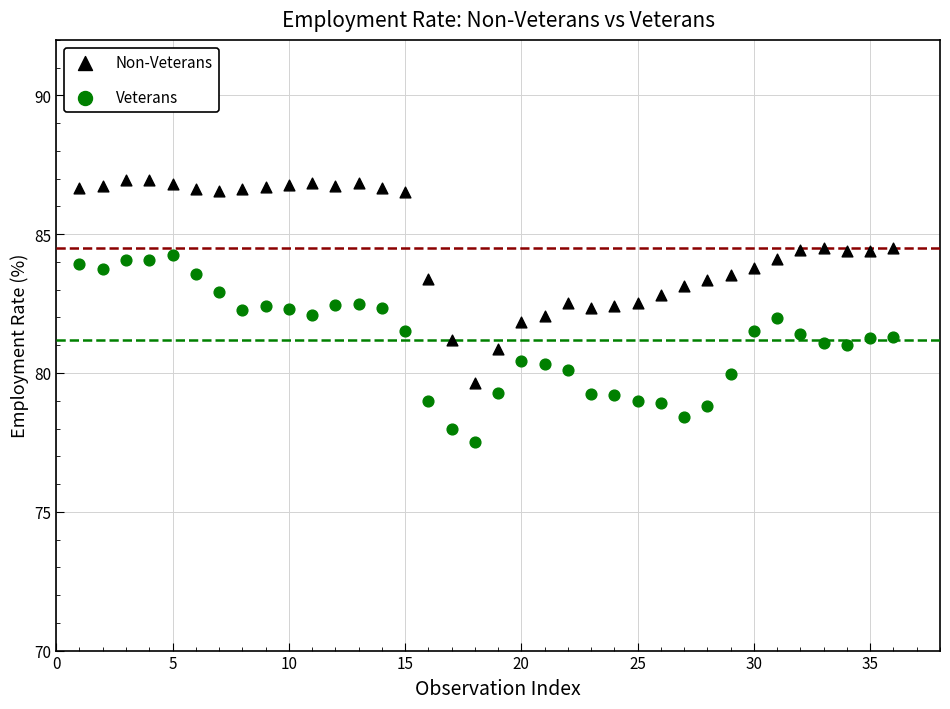

What is the X range (max minus min) for the scatter plot?

35.0